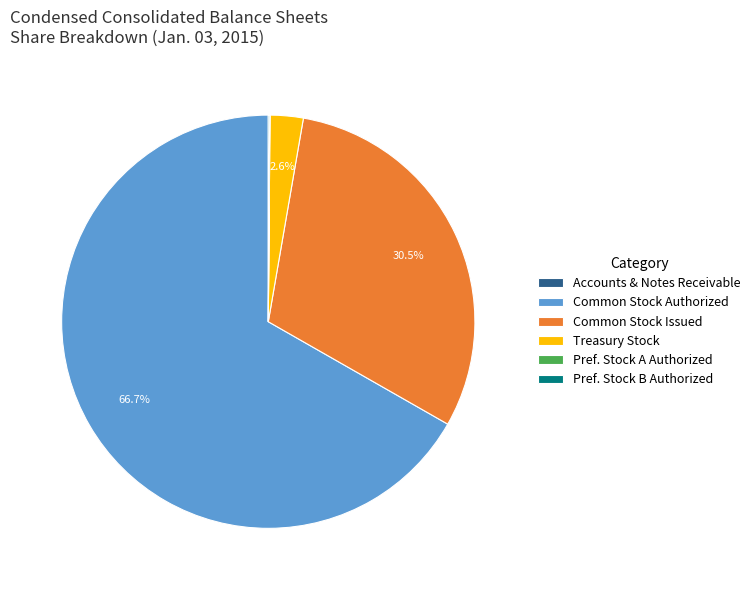

Is there any slice that represents more than half of the pie?

Yes